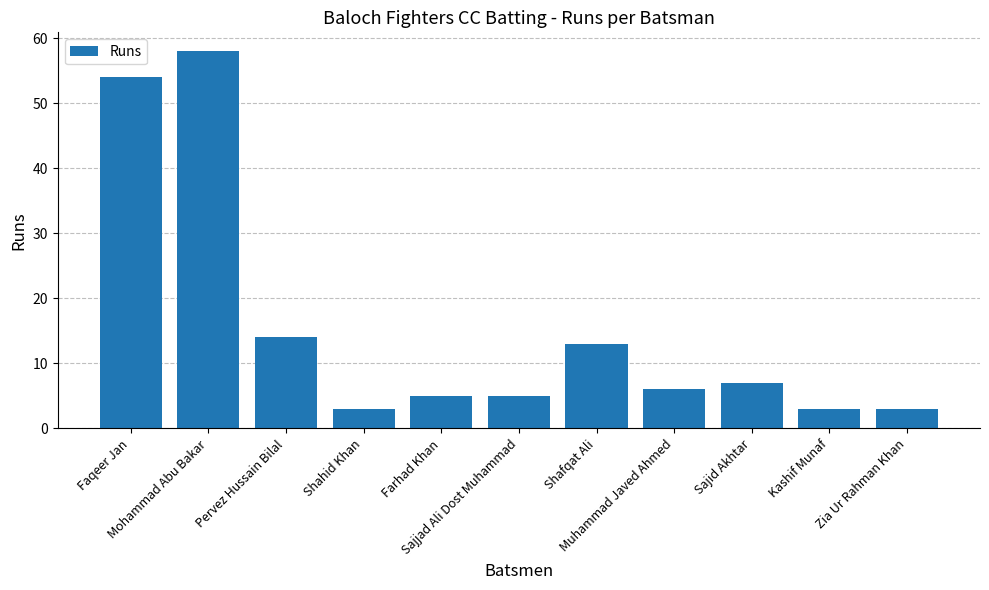

What is the average value?

16